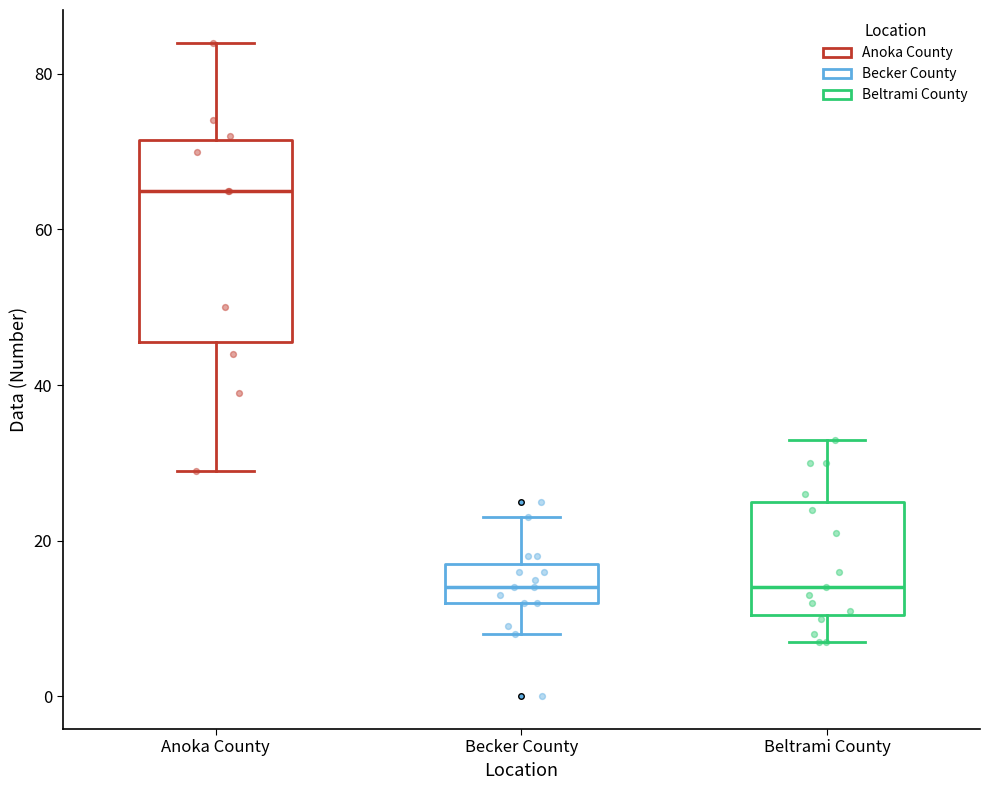

Reading left to right, read every box against the y-axis: the position of its median line, the range the box covers, and the ends of its whiskers. The values are not printed on the chart, so give them approximately, as read against the axis.

Anoka County: median 66, box 46 to 72, whiskers 30 to 84
Becker County: median 14, box 12 to 18, whiskers 8 to 24
Beltrami County: median 14, box 10 to 26, whiskers 8 to 34